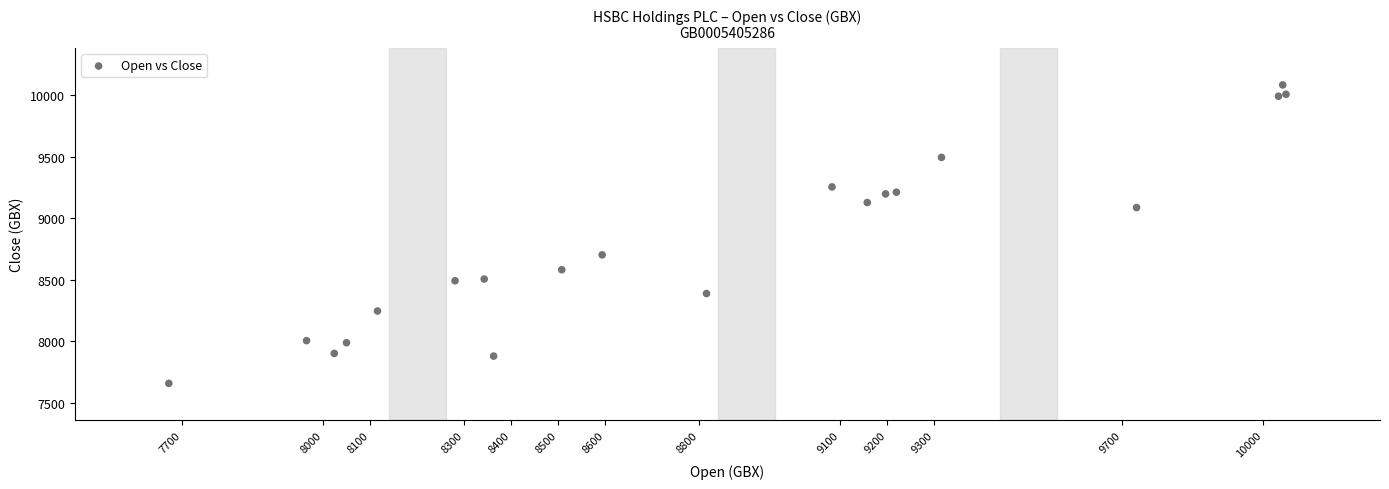

What Y value in the scatter plot is closest to 8870?

8702